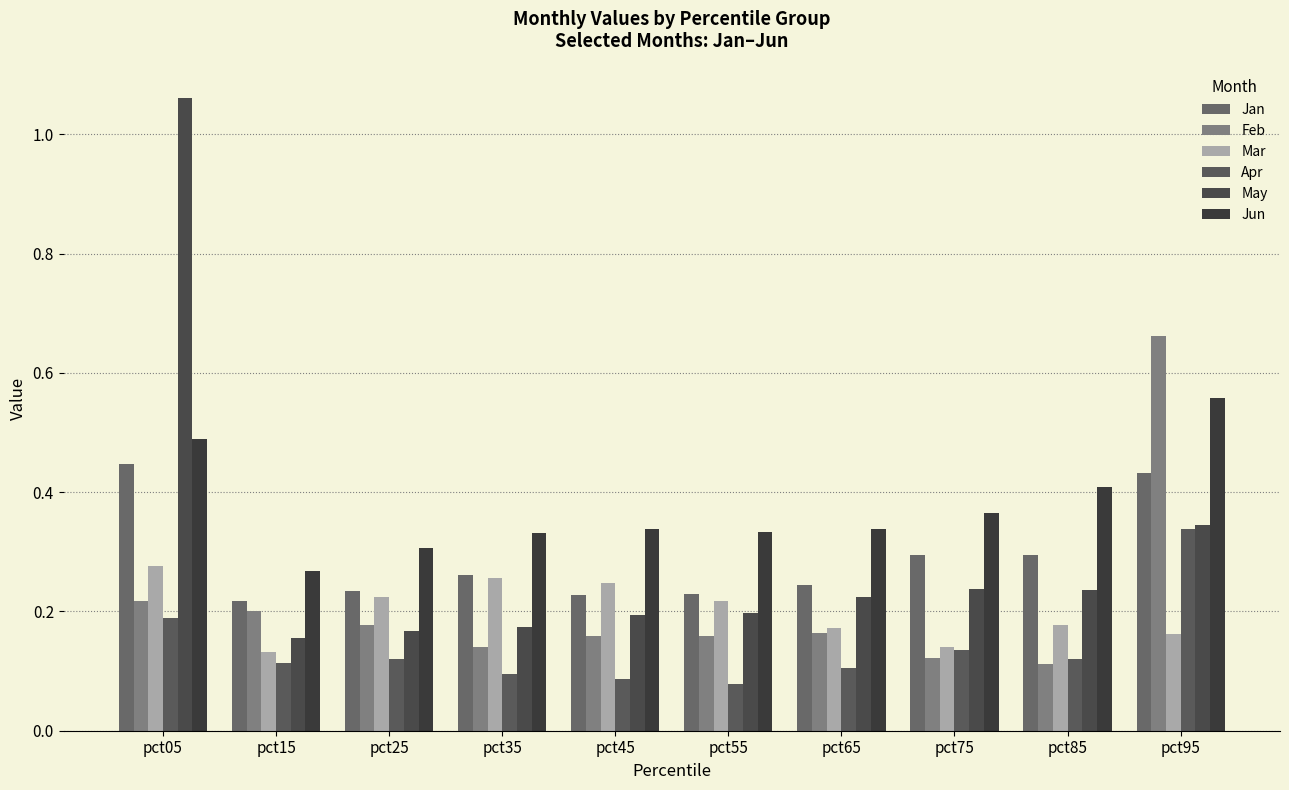

Which series has the largest range (max minus min)?

May